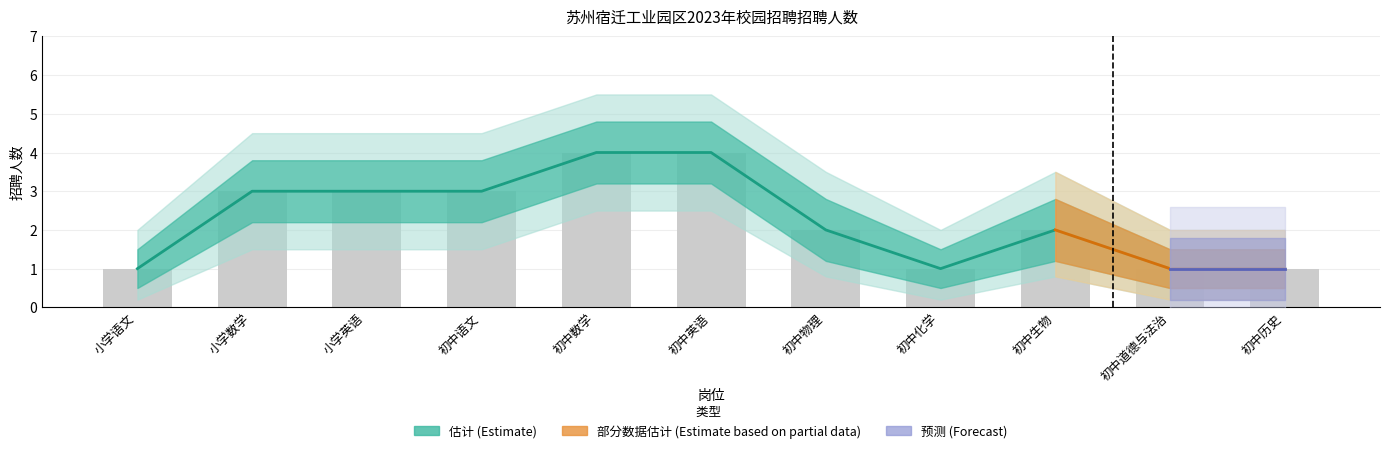

What is the label of the 10th bar from the left?

初中道德与法治